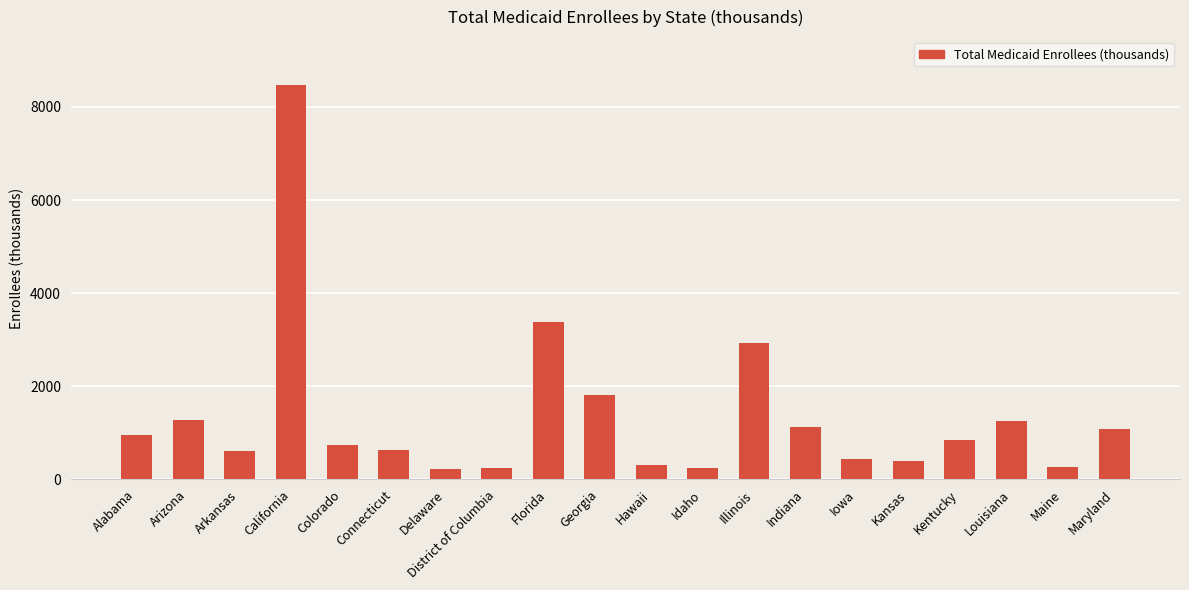

What is the difference between the second highest and second lowest values?

3131.3